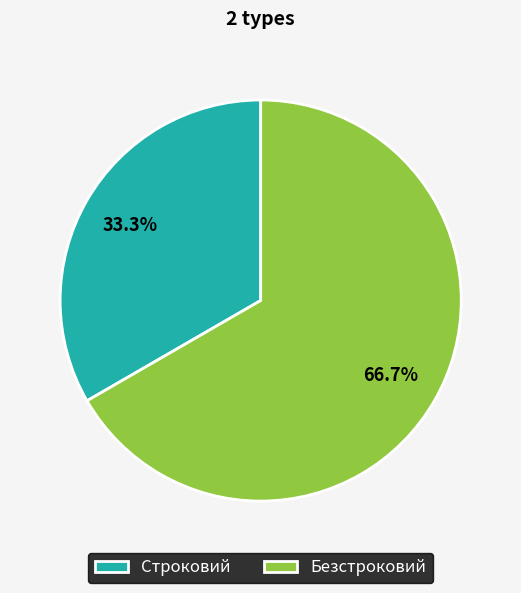

To the nearest percent, what is the difference between the largest and smallest slice percentages?

33%